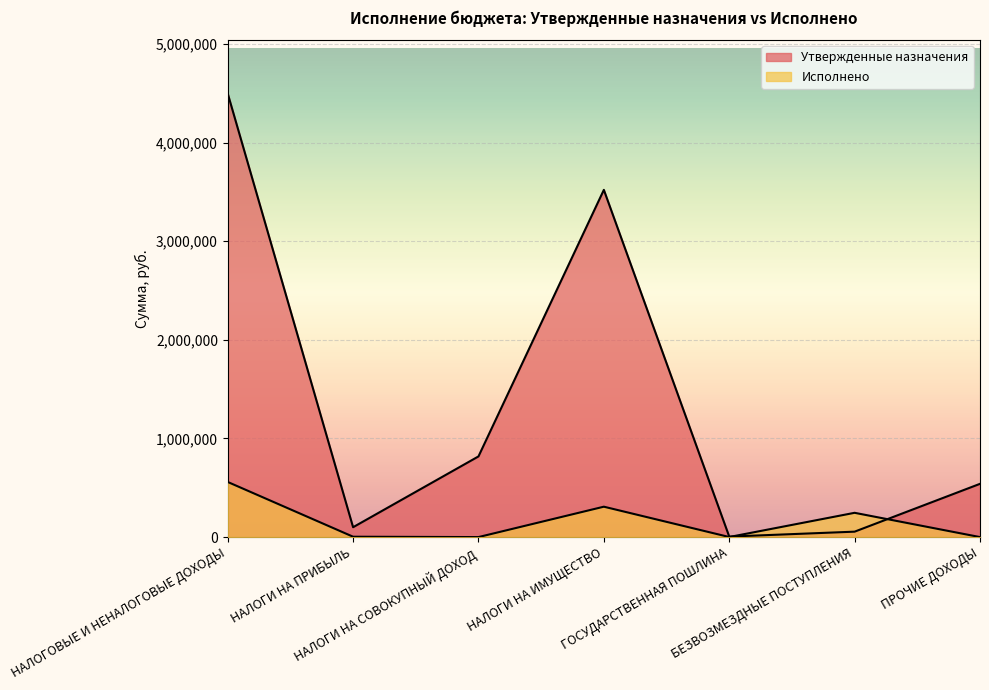

At which label does Утвержденные назначения reach its minimum?

ГОСУДАРСТВЕННАЯ ПОШЛИНА